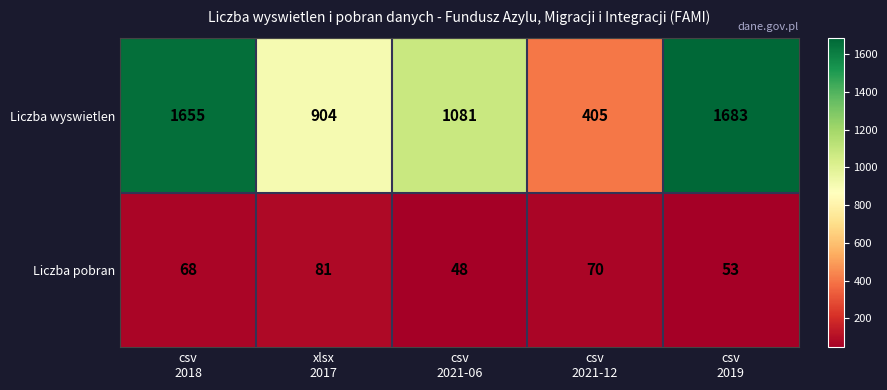

Which series has the largest range (max minus min)?

Liczba wyswietlen